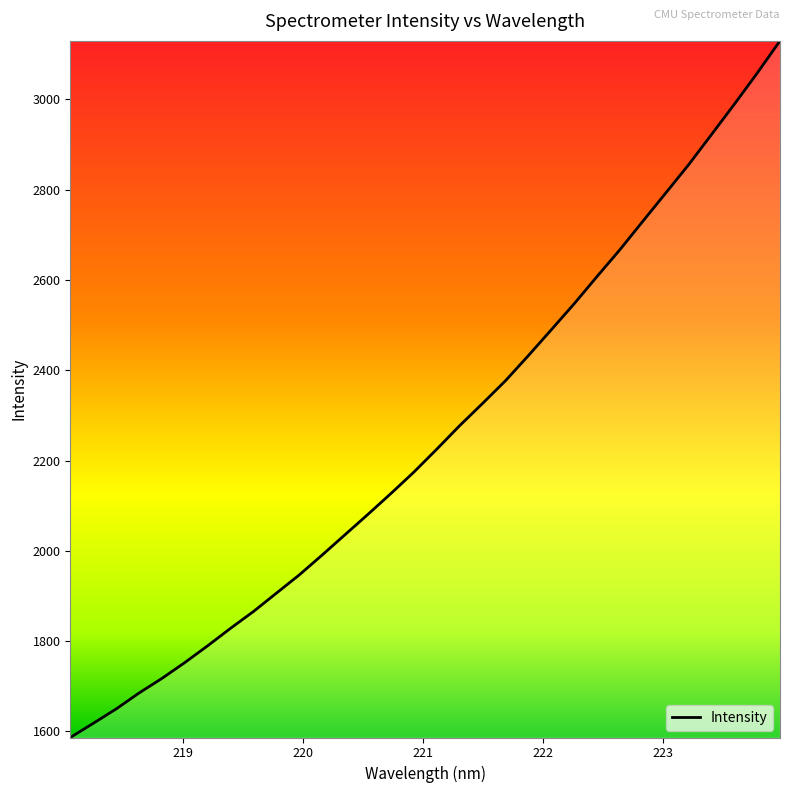

What is the smallest value displayed?

1586.5